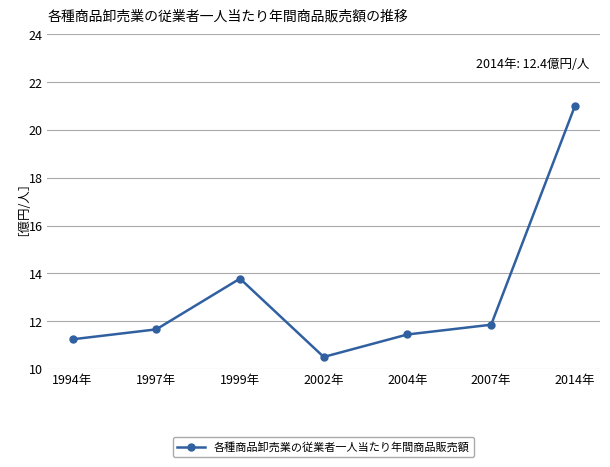

What is the difference between the second highest and second lowest values?

2.5